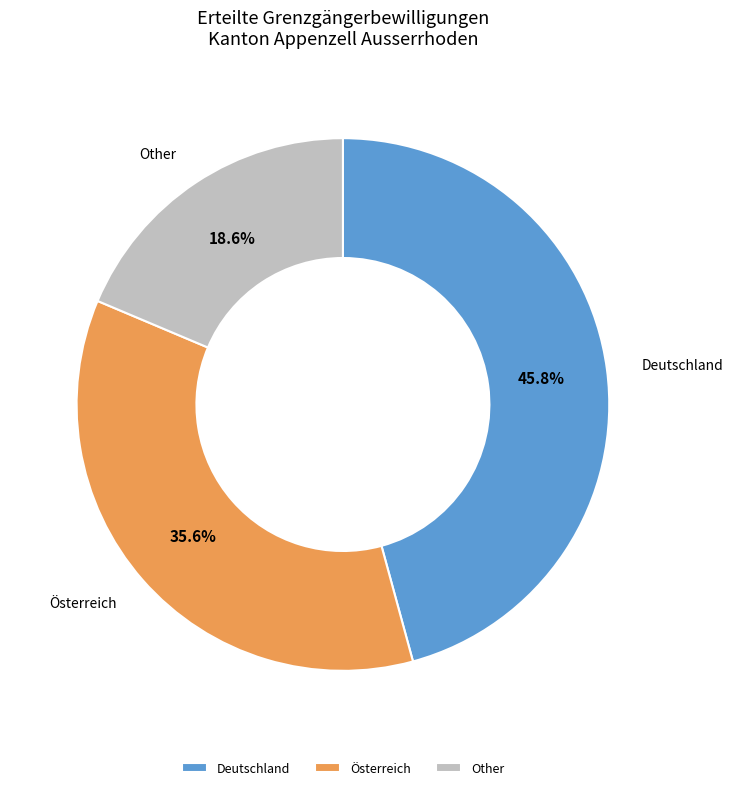

What is the smallest slice in the pie chart?

Other